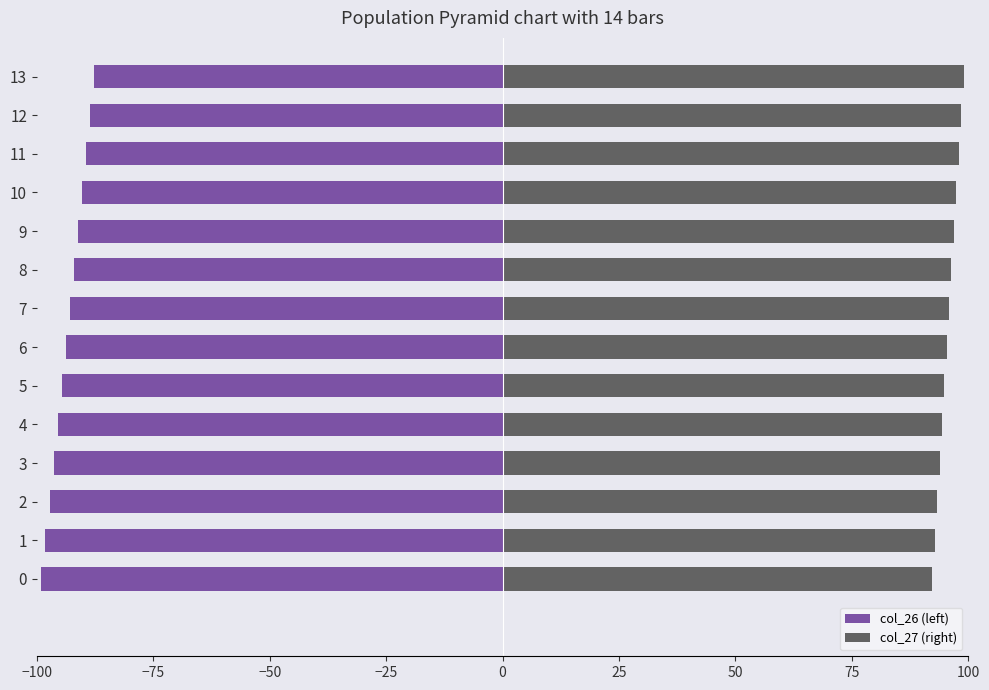

Rank the series by their average value, from highest to lowest.

col_27 (right), col_26 (left)